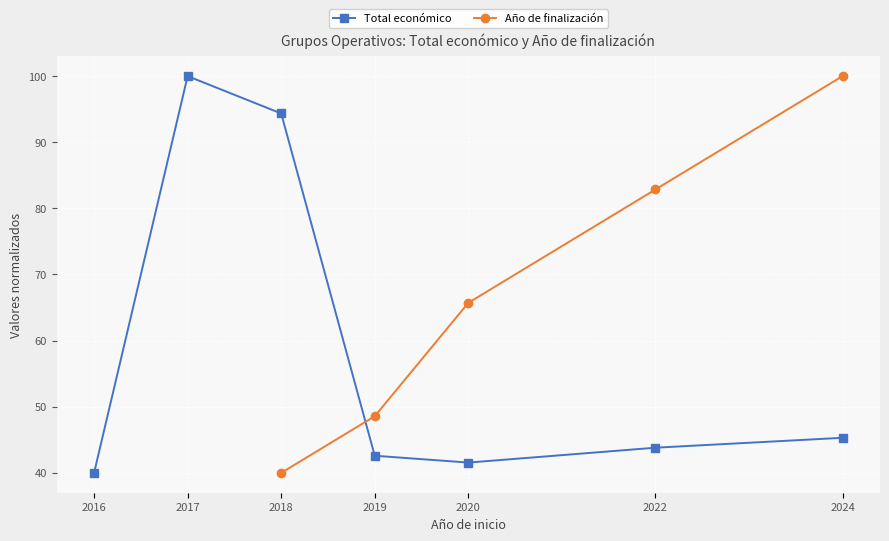

Reading left to right, what are all the values shown in this chart?

2016=40.0	2017=100.0	2018=94.3	2019=42.6	2020=41.6	2022=43.8	2024=45.3